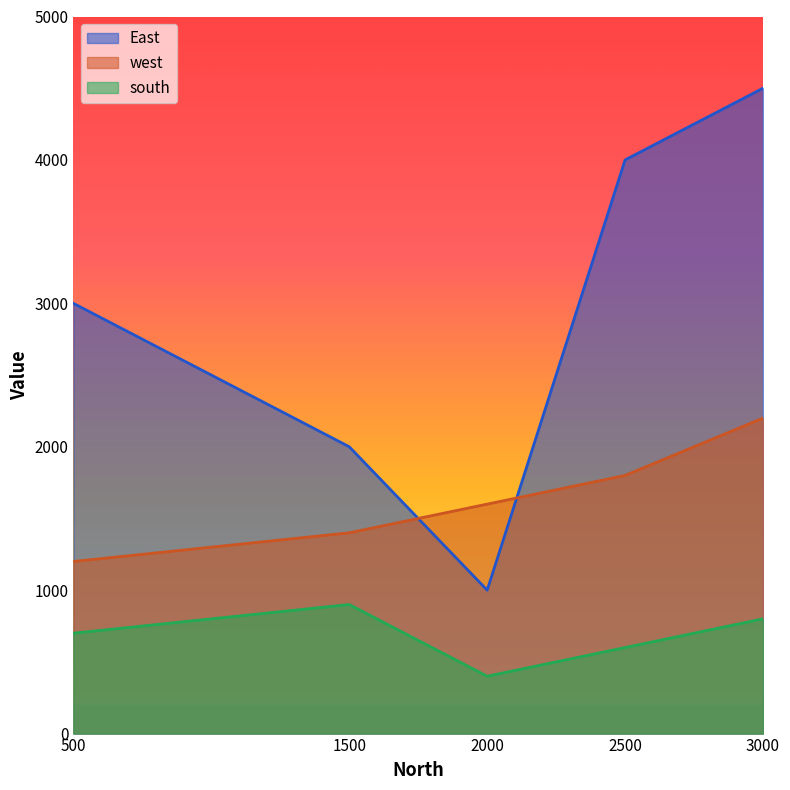

How many data points in East are above 3000?

2